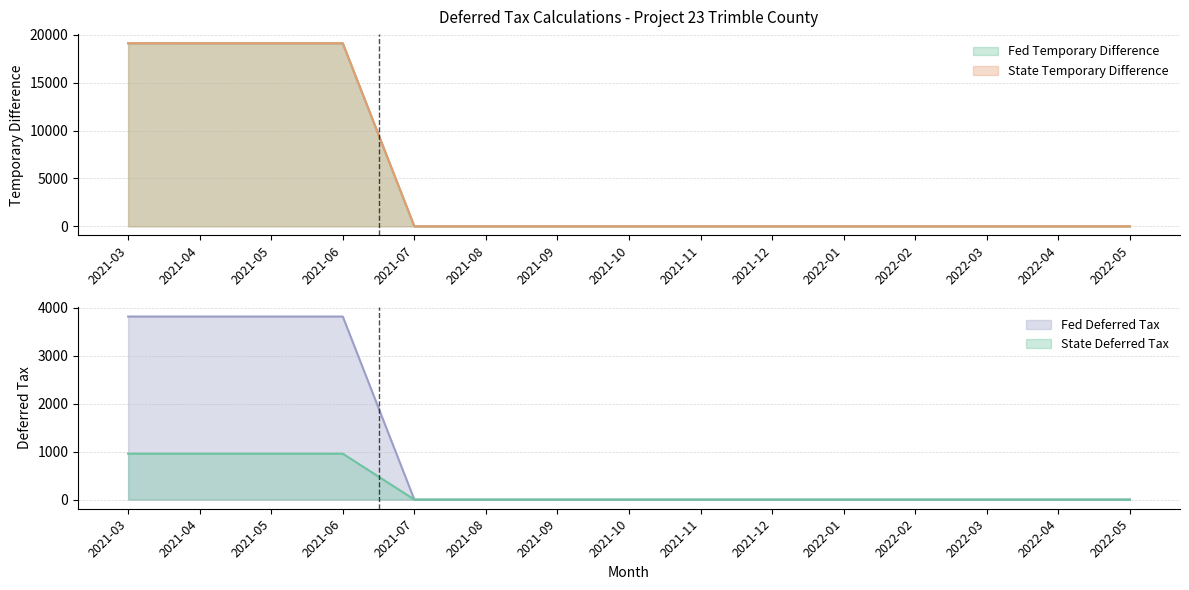

Is the value of Fed Deferred Tax at 2021-08 greater than the value of State Temporary Difference at 2022-02?

No